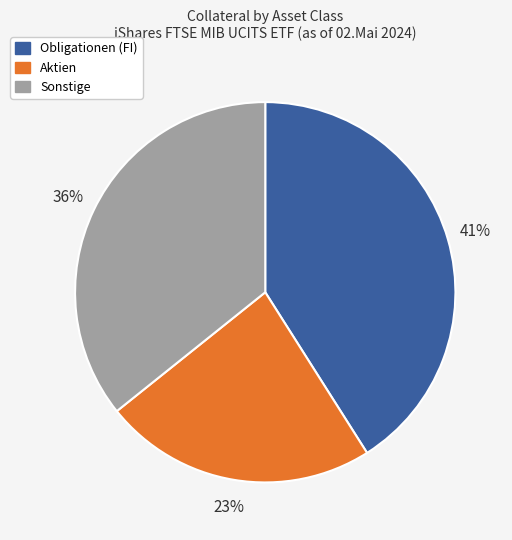

To the nearest percent, what is the average slice percentage?

33%